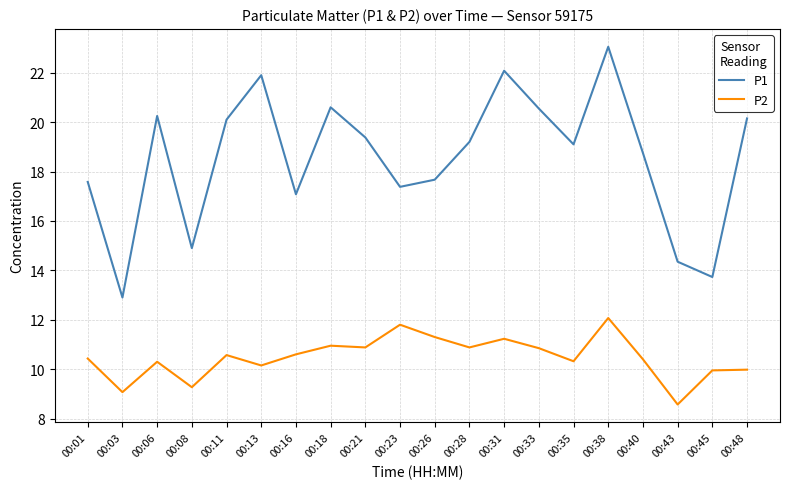

True or false: P1 and P2 cross at least once.

False